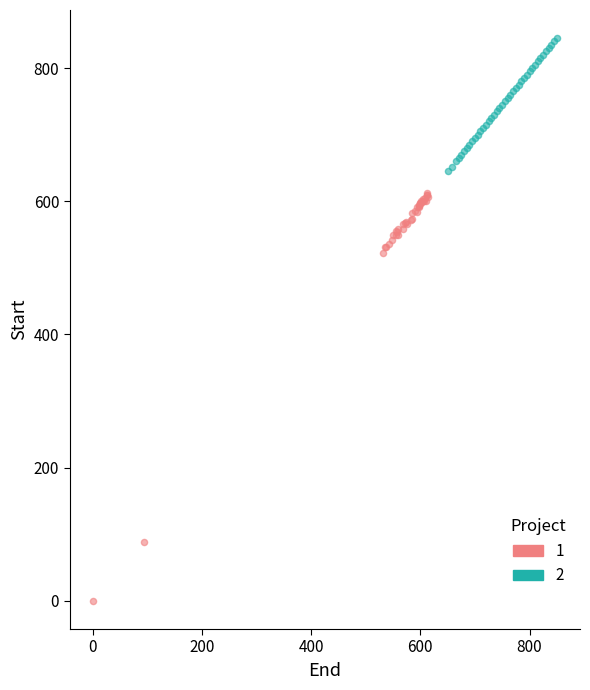

Which series contains the highest Y value?

2